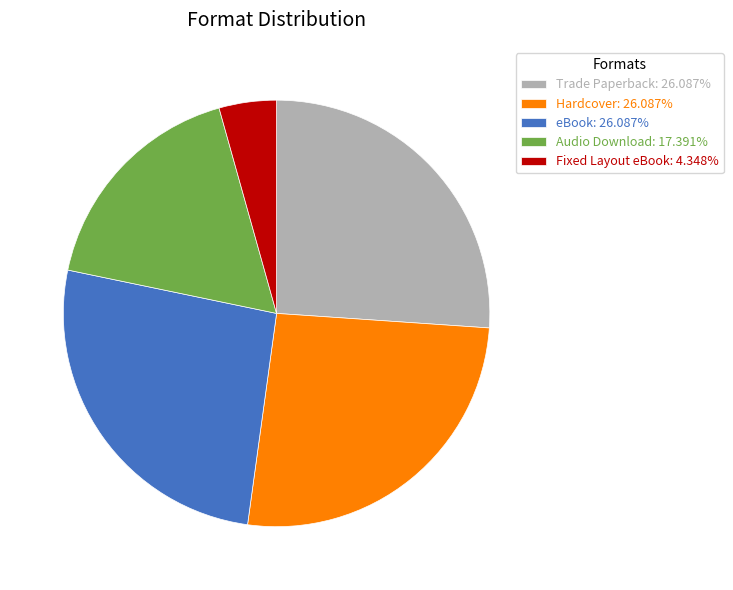

Approximately how many times larger is the value at Hardcover compared to eBook?

1.0